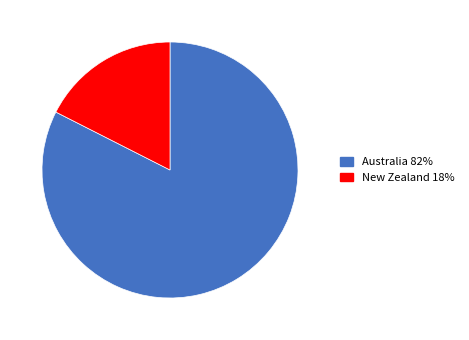

Combined, do New Zealand and Australia account for over 50%?

Yes